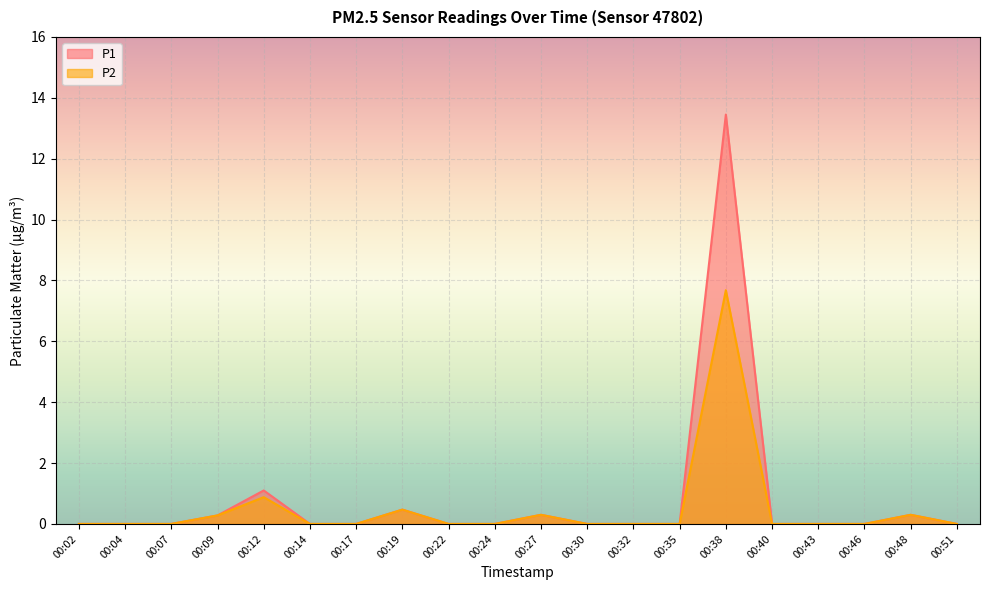

At how many categories does at least one series exceed 1?

2